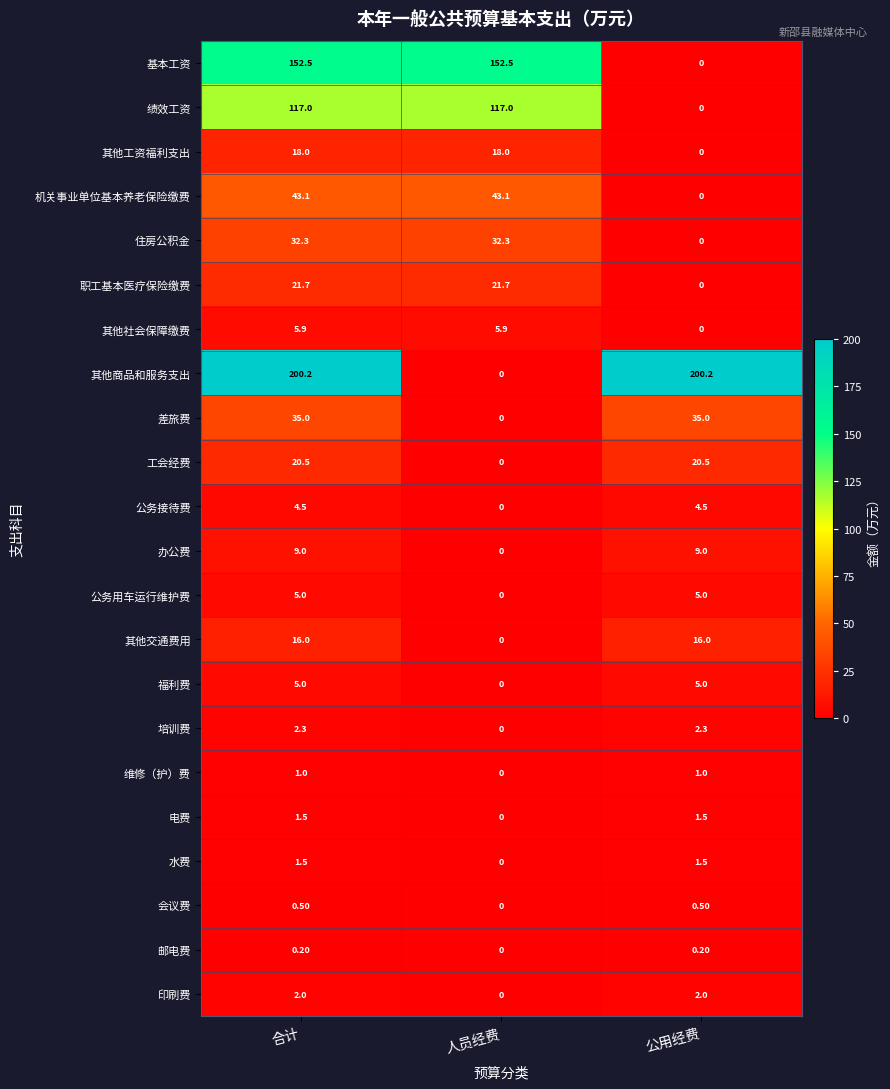

Where is 水费 nearest to the value 0?

人员经费